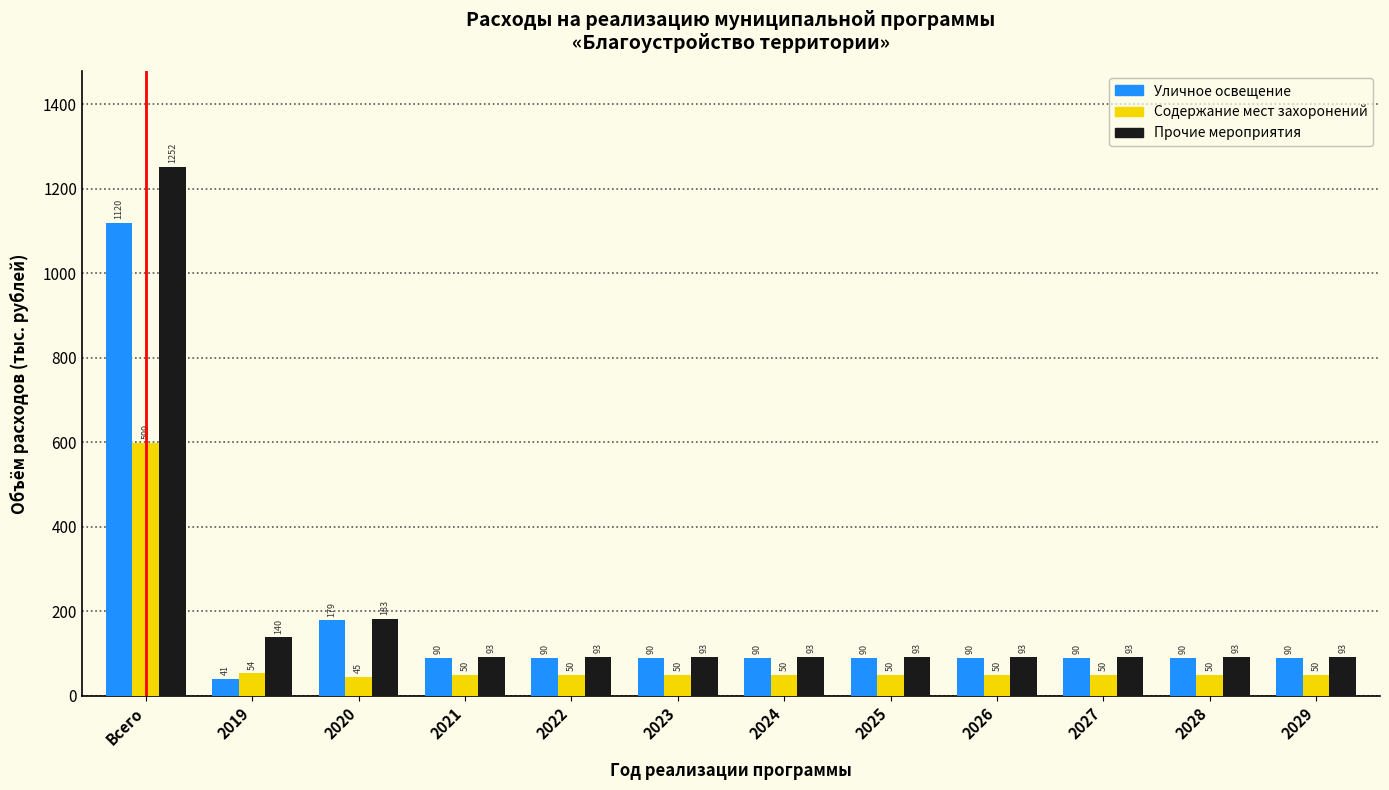

The Прочие мероприятия series shows 93.0 at 2023. True or false?

True